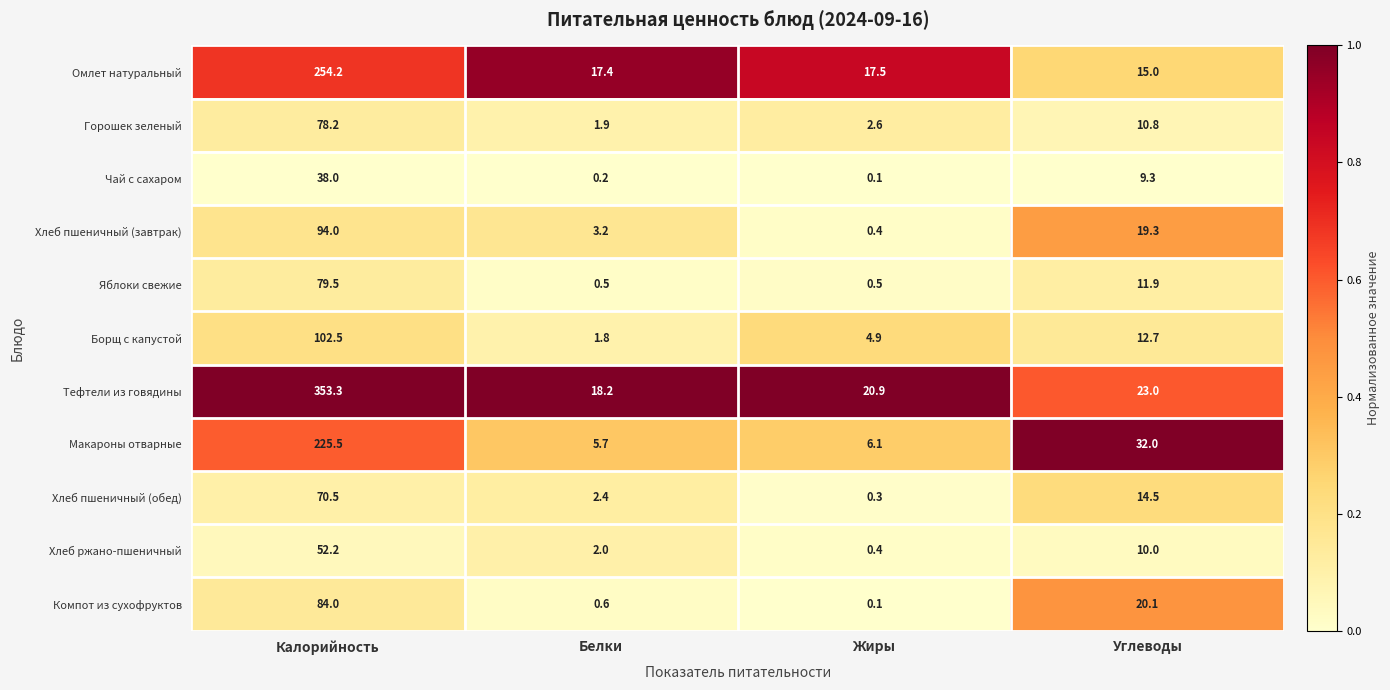

List the series in order of their peak value, highest first.

Тефтели из говядины, Омлет натуральный, Макароны отварные, Борщ с капустой, Хлеб пшеничный (завтрак), Компот из сухофруктов, Яблоки свежие, Горошек зеленый, Хлеб пшеничный (обед), Хлеб ржано-пшеничный, Чай с сахаром